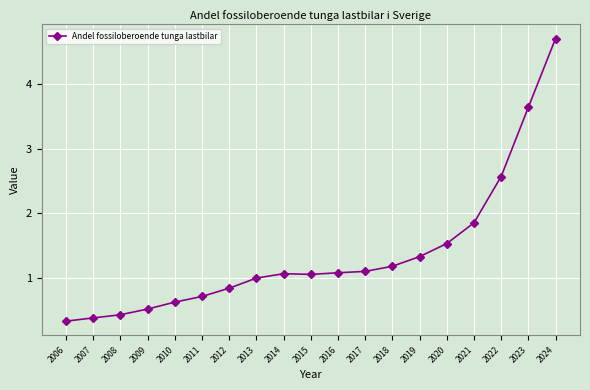

Is it true that the value at 2006 is 0.5?

False